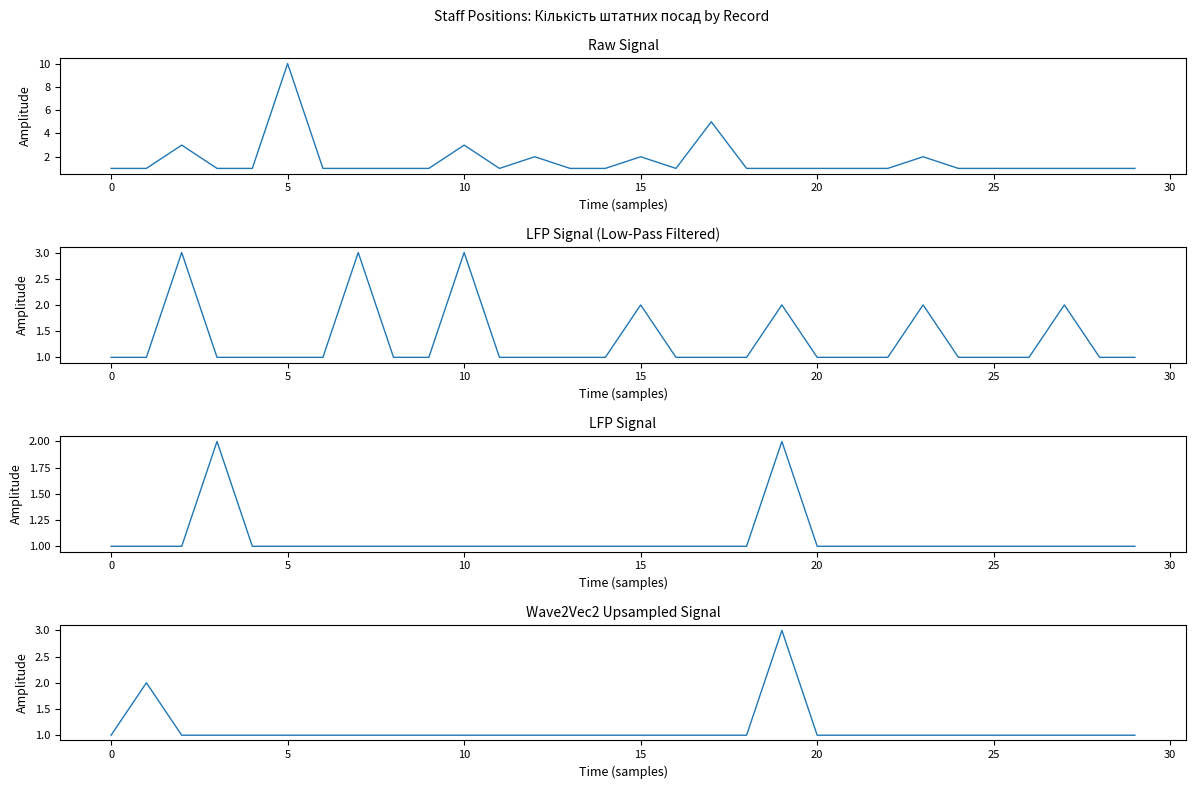

What is the approximate value at 13?

1